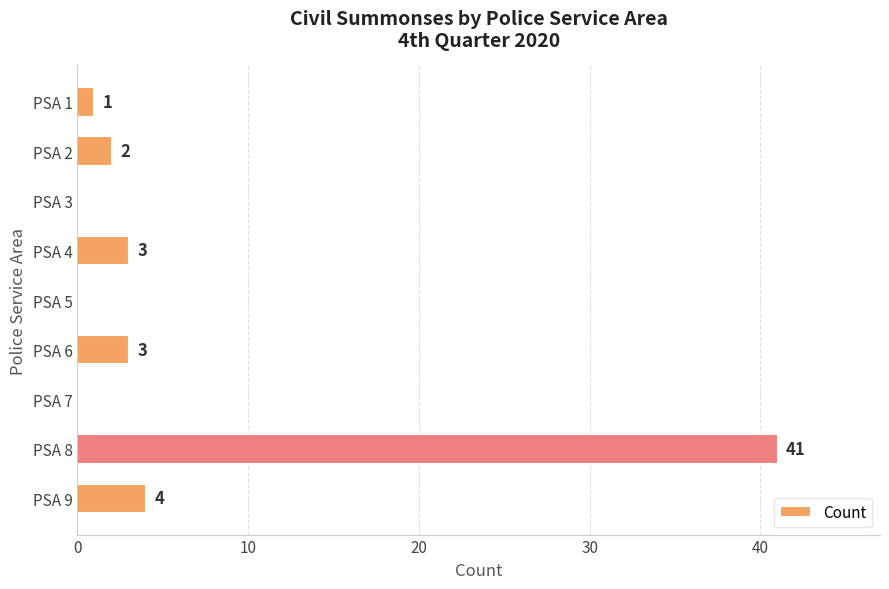

Reading top to bottom, what are all the values shown in this chart?

PSA 1=1	PSA 2=2	PSA 3=0	PSA 4=3	PSA 5=0	PSA 6=3	PSA 7=0	PSA 8=41	PSA 9=4